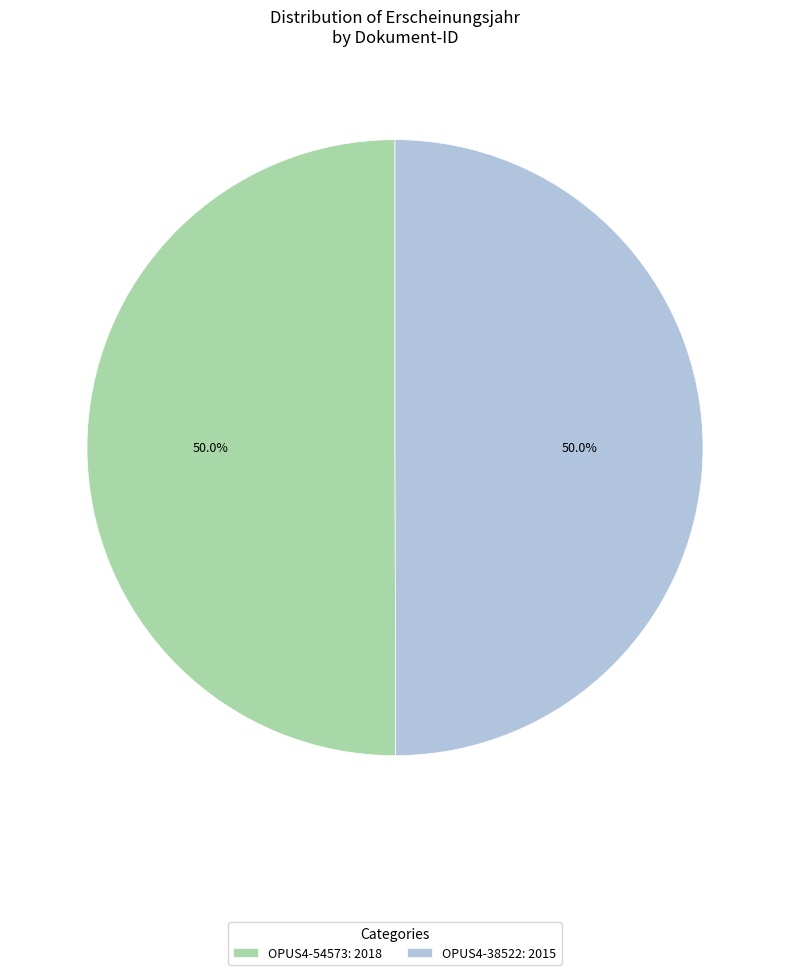

True or false: OPUS4-38522 accounts for 50% of the total.

True